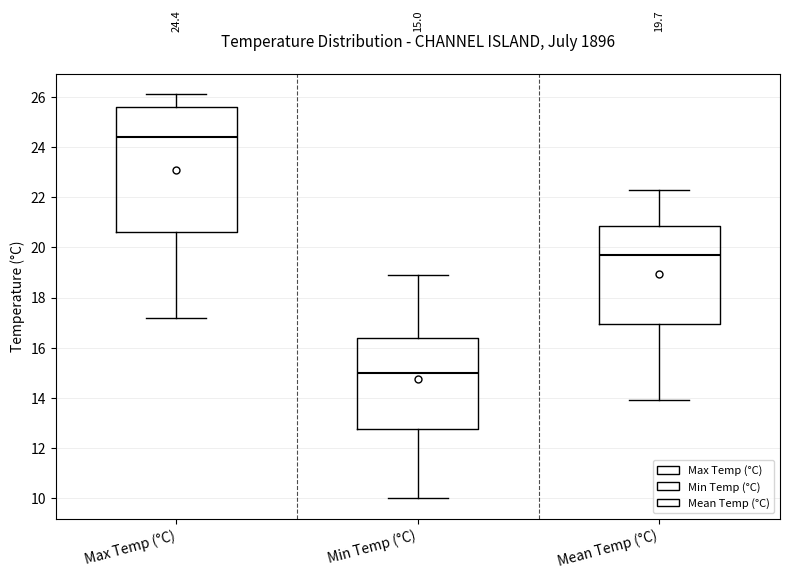

Which box has the highest median line?

Max Temp (°C)